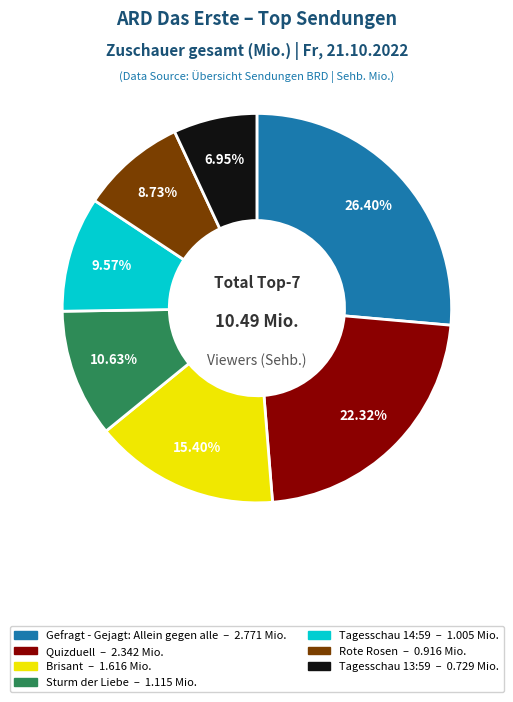

What percentage is the Tagesschau 14:59 slice, to the nearest percent?

10%